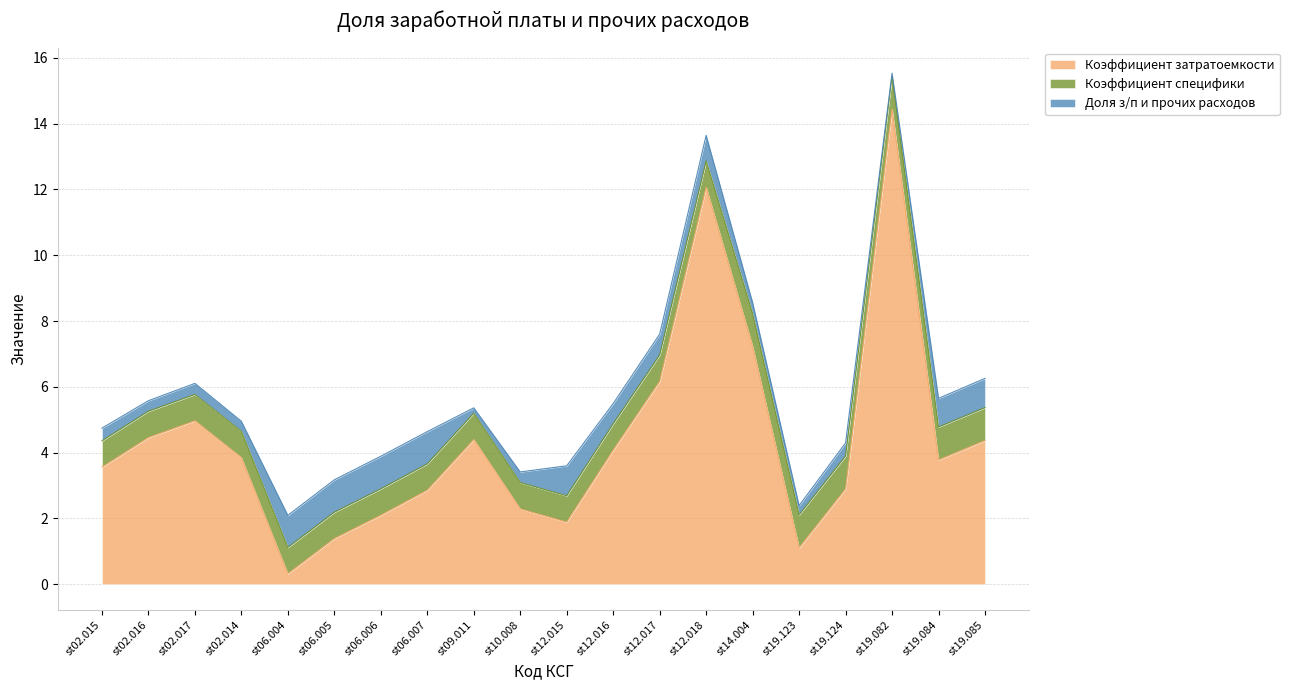

At which category does the chart reach its peak across all series?

st19.082